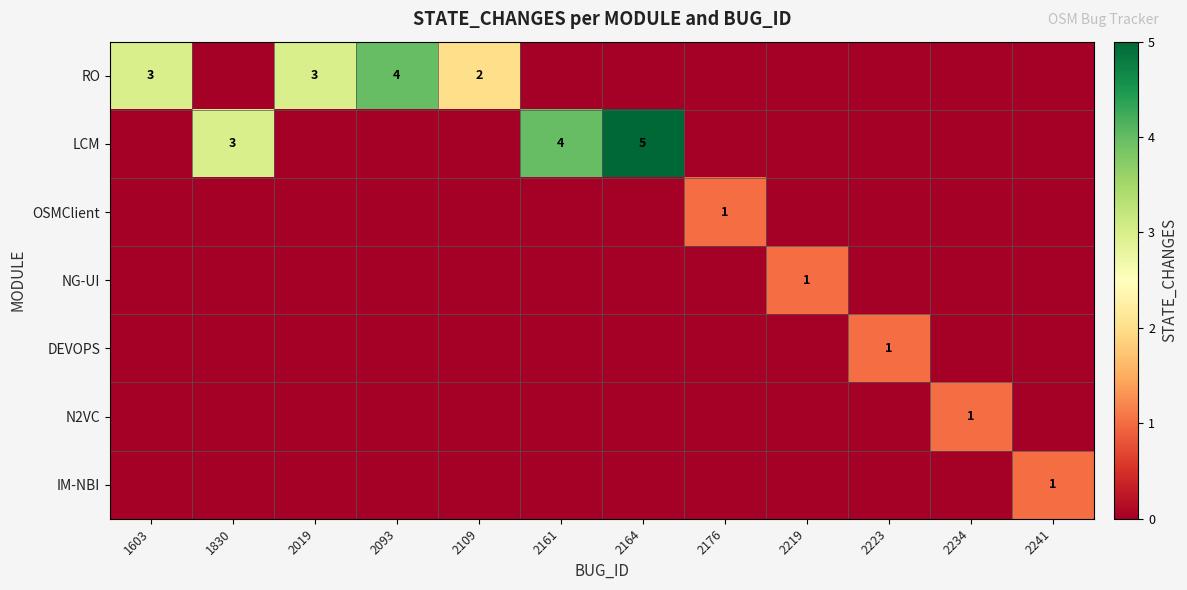

True or false: LCM has a value of 5 at 2164.

True